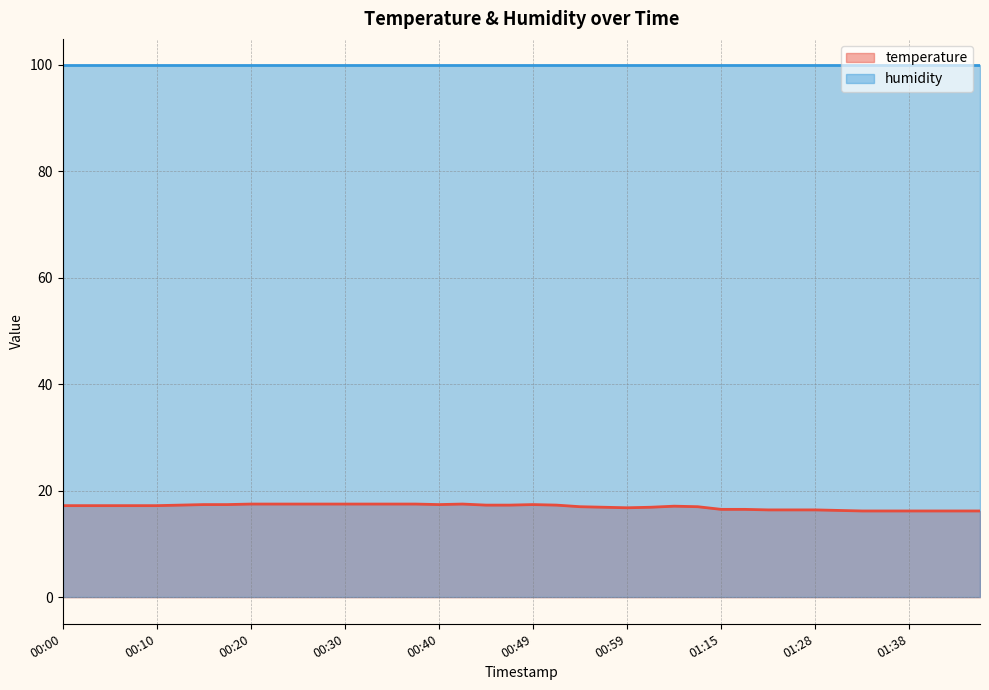

Rank the categories by value from lowest to highest.

01:33, 01:36, 01:38, 01:41, 01:43, 01:46, 01:31, 01:20, 01:23, 01:28, 01:15, 01:18, 00:59, 00:57, 01:02, 00:54, 01:07, 01:04, 00:00, 00:02, 00:05, 00:07, 00:10, 00:12, 00:45, 00:47, 00:52, 00:15, 00:17, 00:40, 00:49, 00:20, 00:22, 00:25, 00:27, 00:30, 00:32, 00:35, 00:37, 00:42